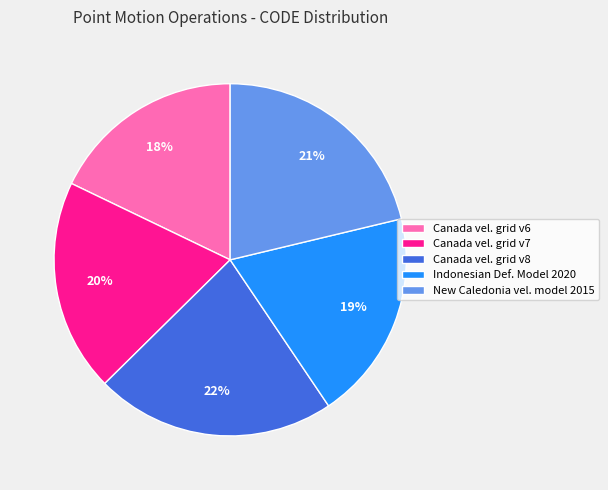

To the nearest percent, what is the difference between the Canada vel. grid v8 and New Caledonia vel. model 2015 slice percentages?

1%